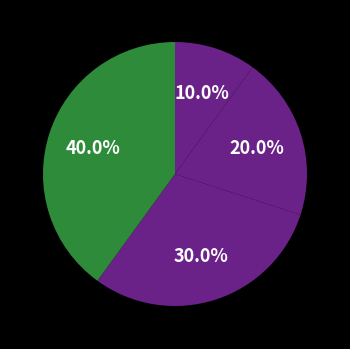

How many slices are in this pie chart?

4